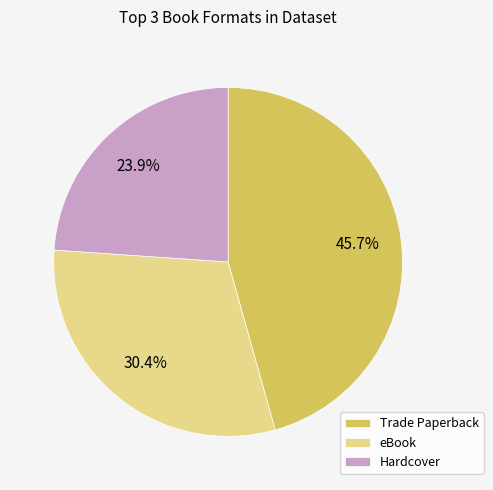

What percentage is the Hardcover slice, to the nearest percent?

24%